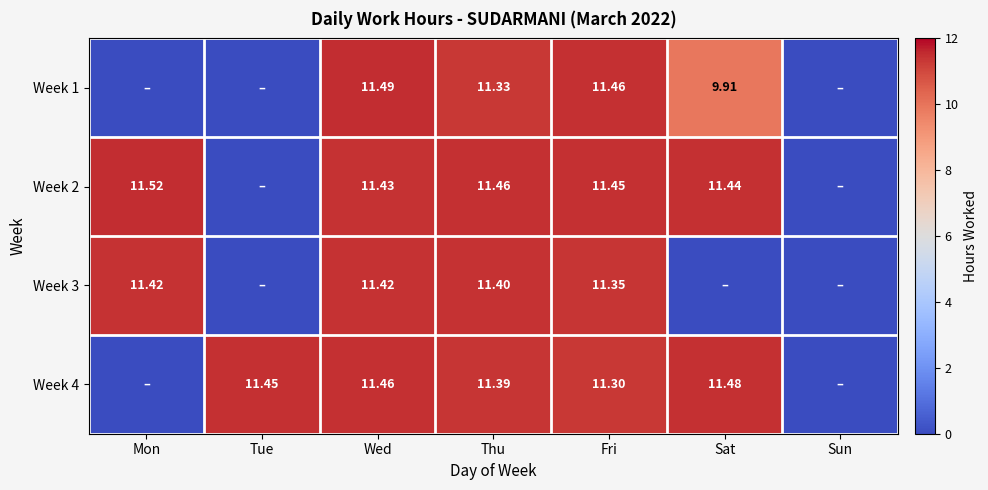

What is the total value across all series at Thu?

45.6